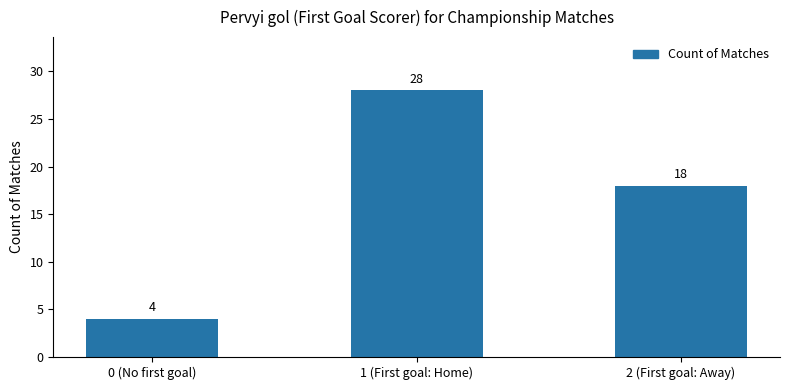

What is the difference between the values at 0 (No first goal) and 2 (First goal: Away)?

14